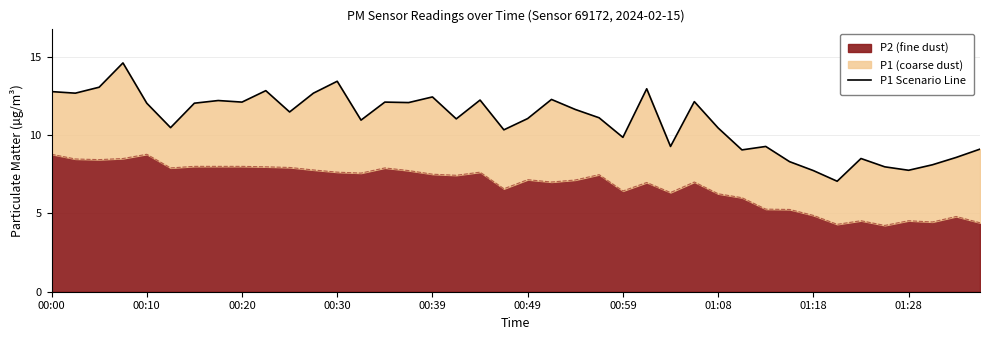

Reading left to right, list all the values displayed in this chart.

12.8	12.7	13.1	14.6	12.0	10.5	12.0	12.2	12.1	12.8	11.5	12.7	13.4	10.9	12.1	12.1	12.4	11.0	12.2	10.3	11.1	12.3	11.6	11.1	9.8	12.9	9.3	12.1	10.4	9.1	9.3	8.3	7.7	7.0	8.5	8.0	7.8	8.1	8.6	9.1